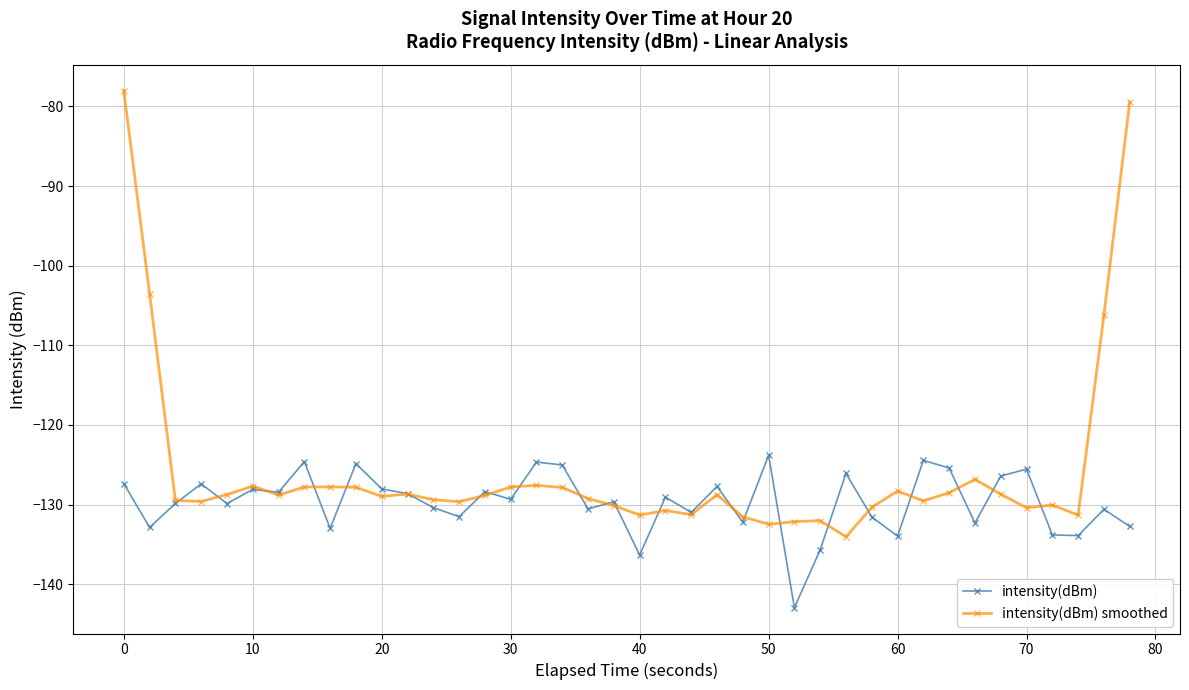

Is this an area chart (filled region under the line)?

No